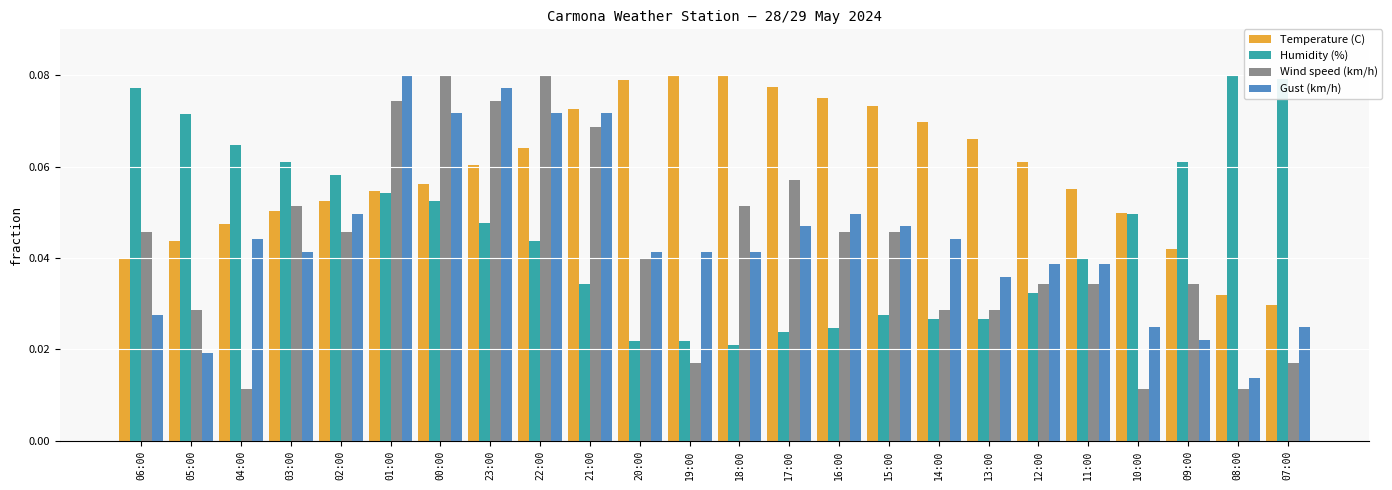

At which label does Gust (km/h) reach its minimum?

08:00